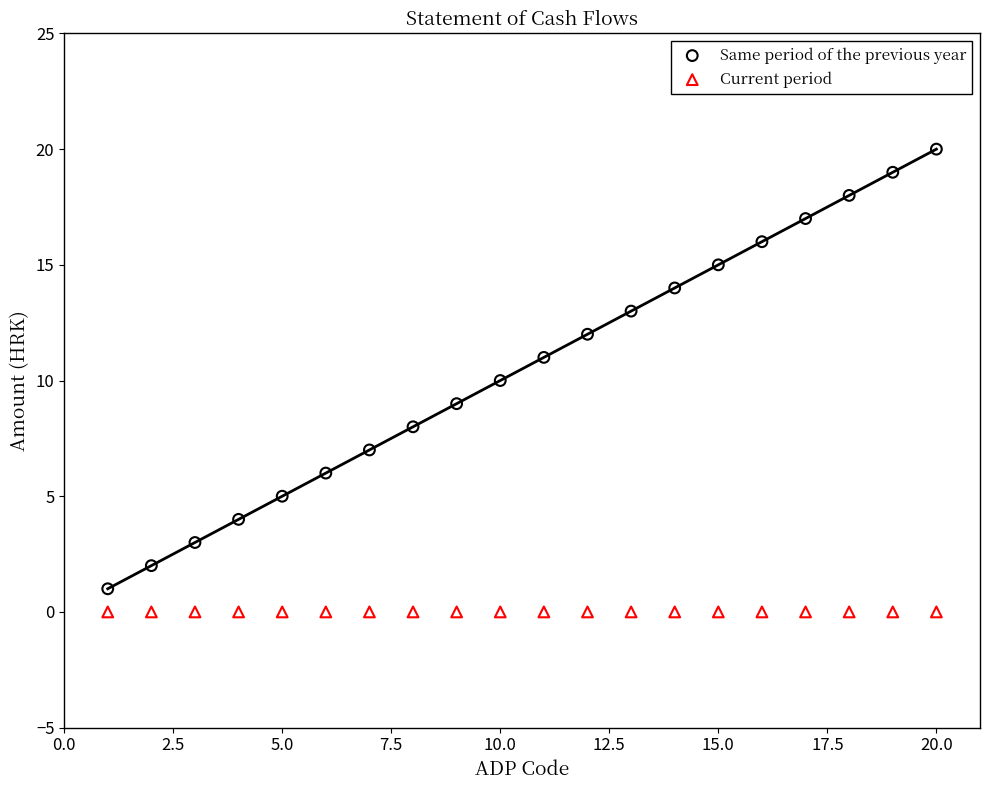

Which series contains the lowest Y value?

Current period